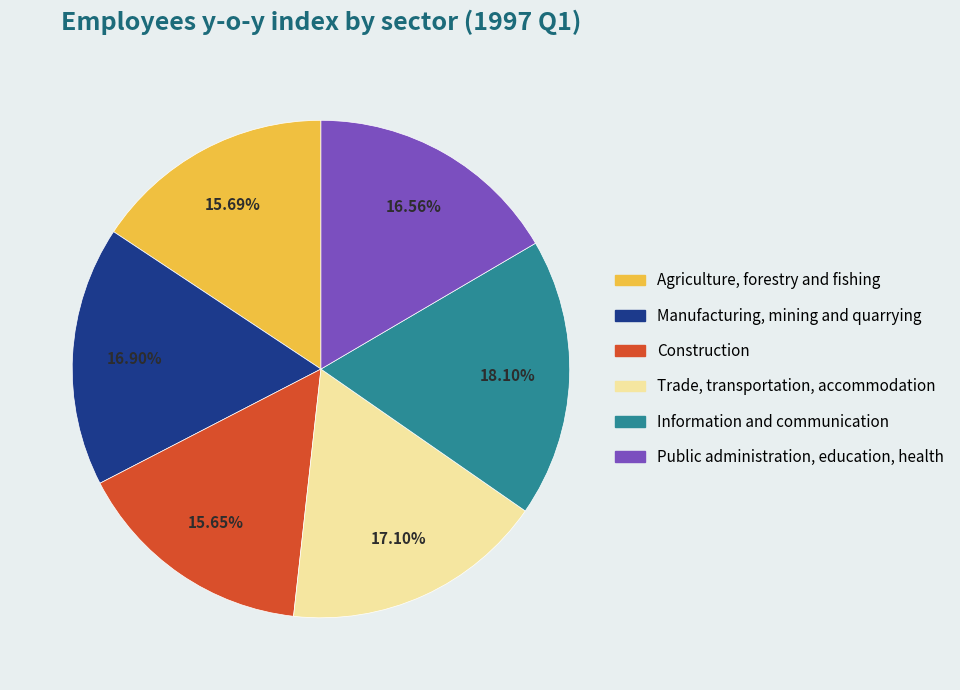

Count the number of slices in the pie.

6